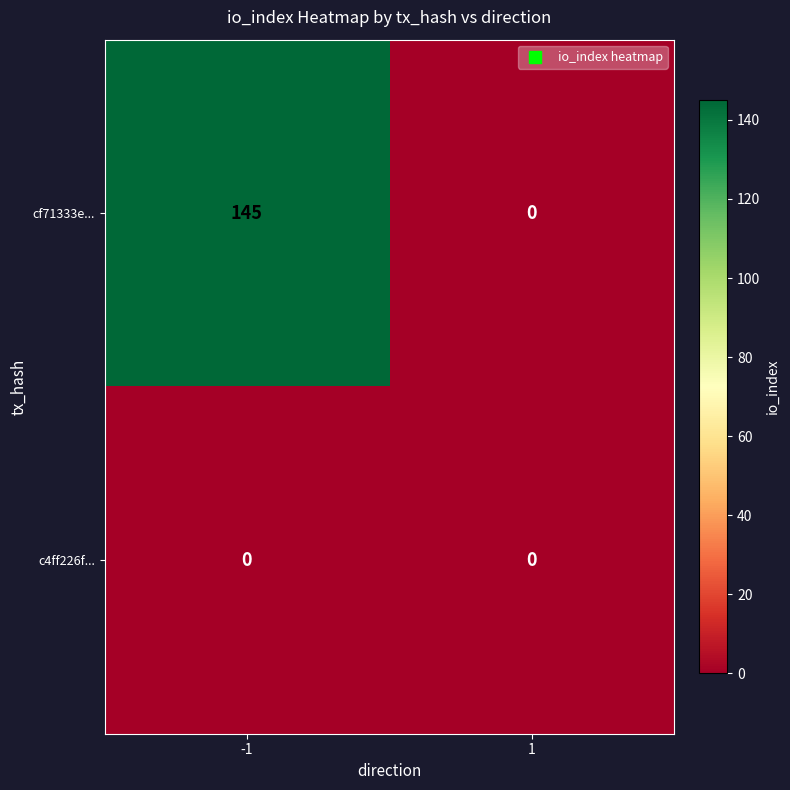

True or false: cf71333e... has a value of 145 at -1.

True